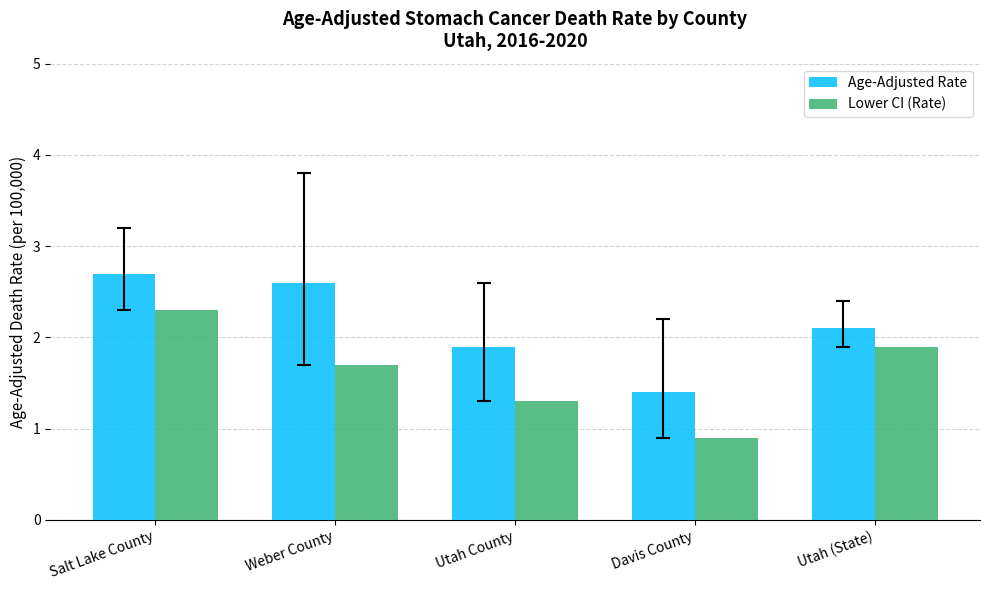

How many bars are there in each group?

2